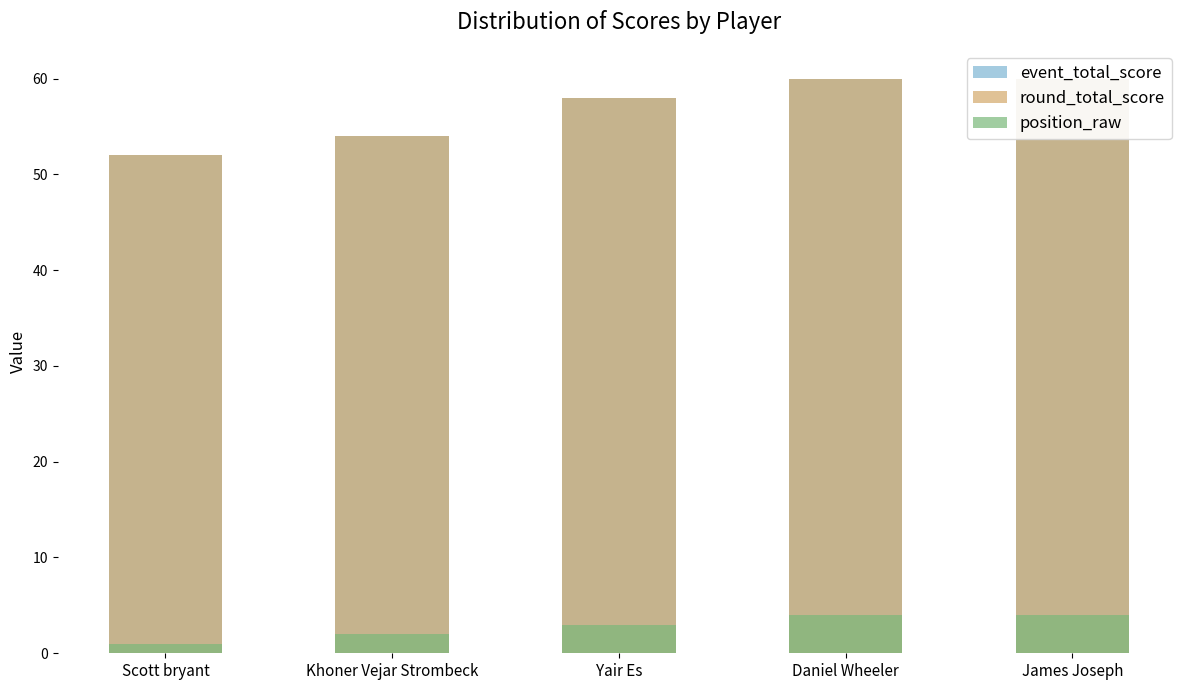

What is the total value across all series at Yair Es?

119